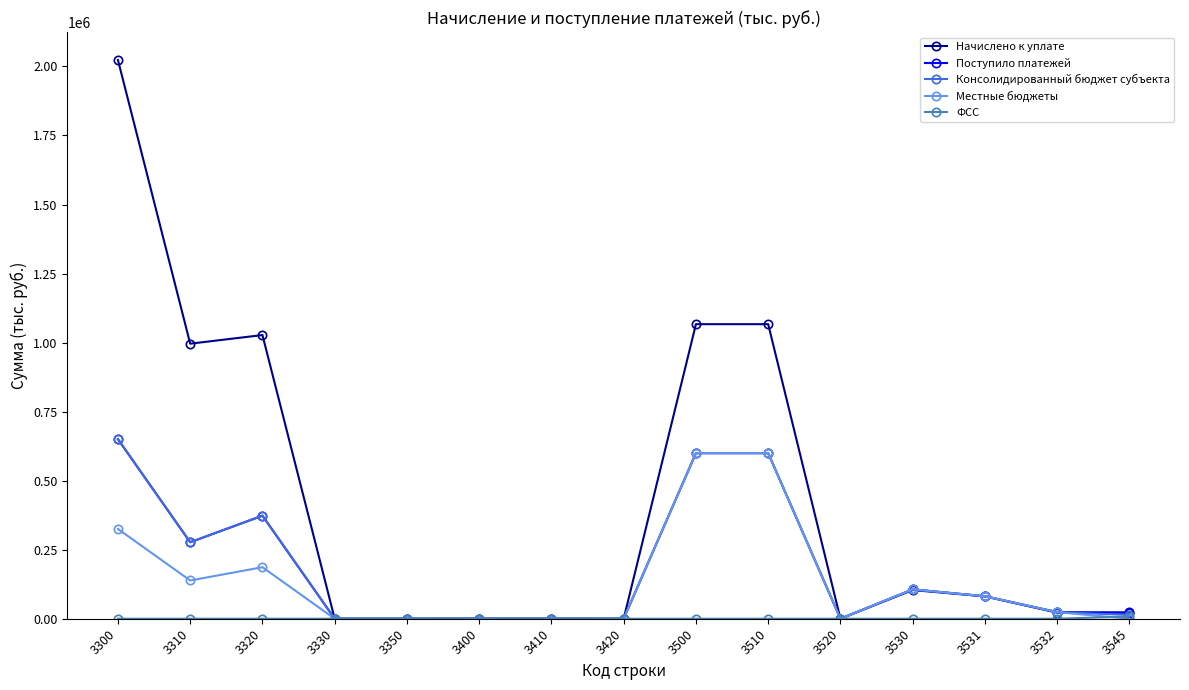

At which label is Начислено к уплате closest to 1011687?

3310